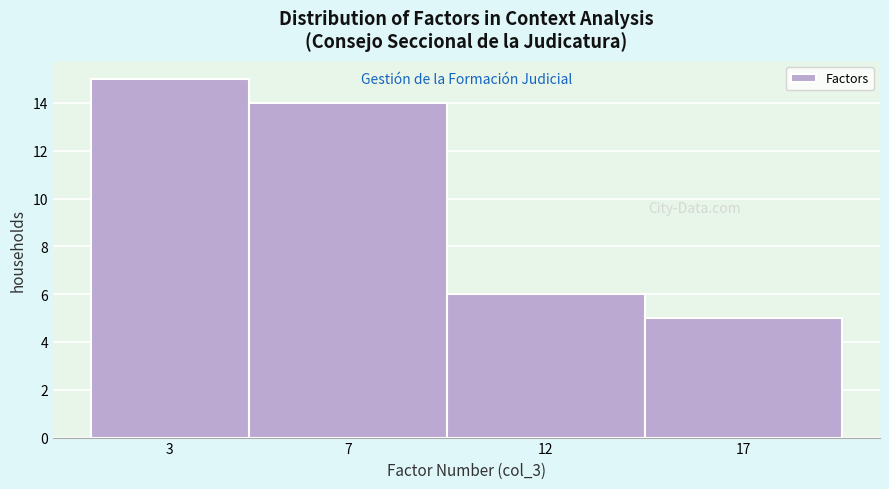

Reading left to right, extract all data points from this chart.

15	14	6	5